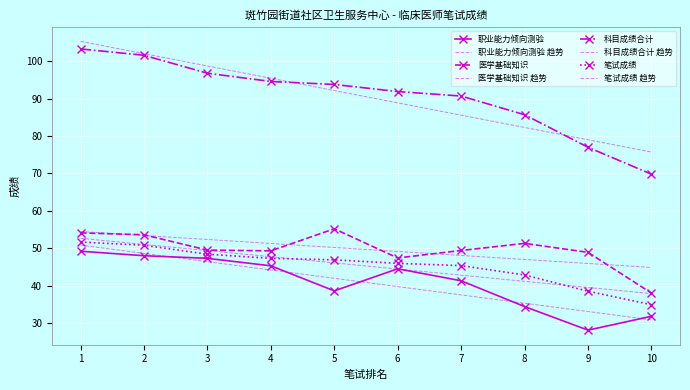

At how many categories does at least one series exceed 29?

10